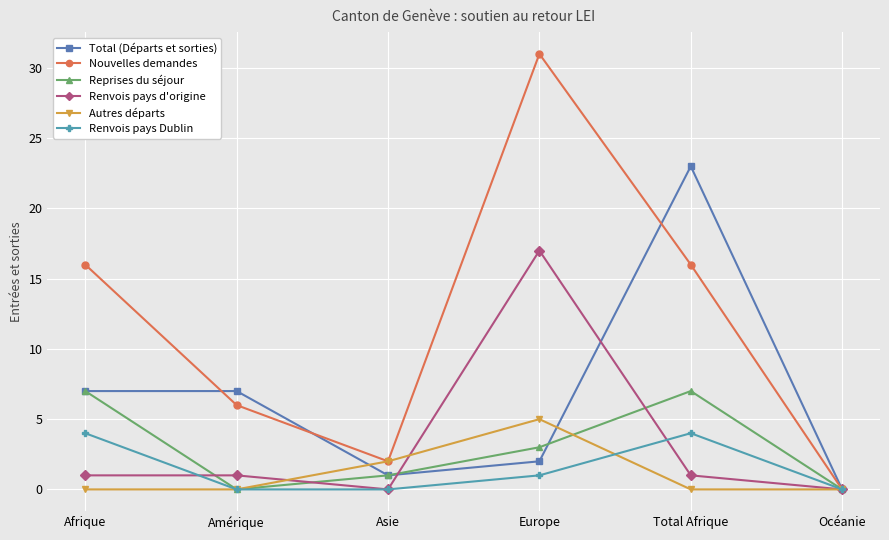

Between Asie and Total Afrique, which series saw the biggest shift?

Total (Départs et sorties)